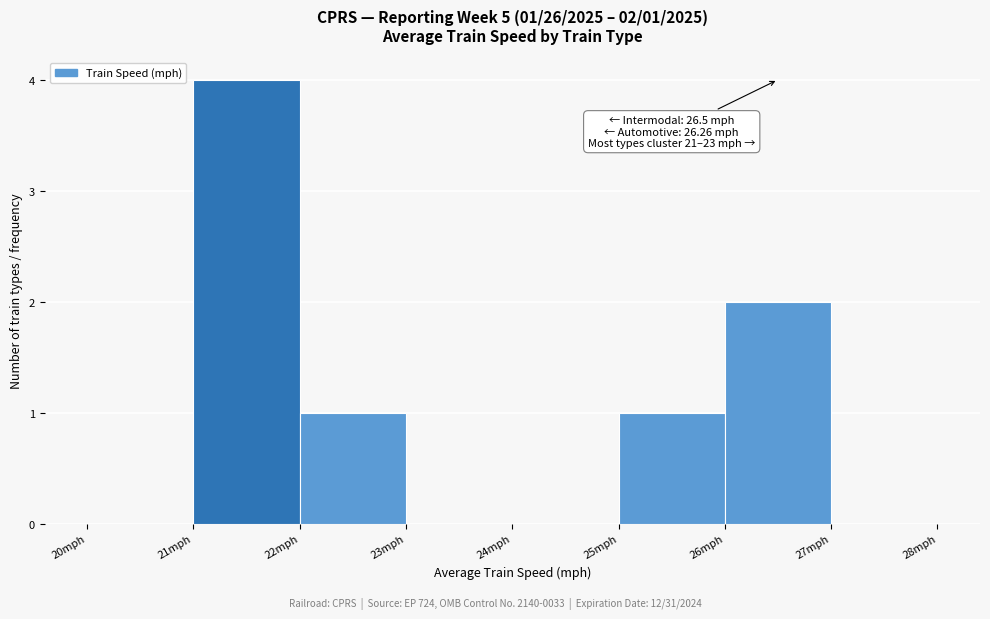

Over which range of the x-axis is the bar tallest?

21 to 22